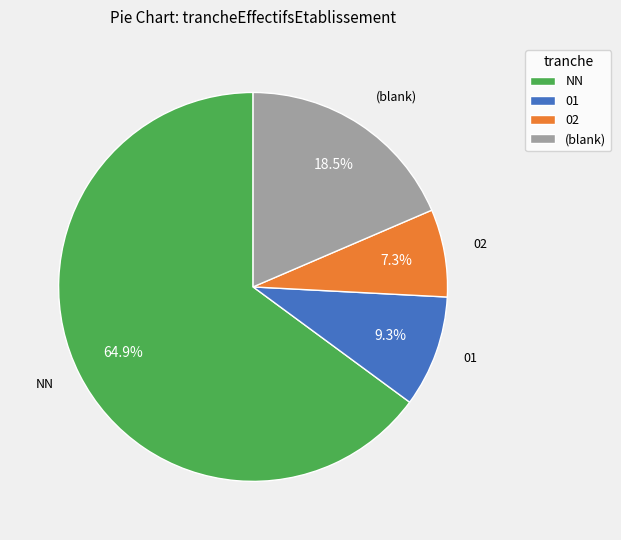

What portion of the pie excludes NN?

35.1%